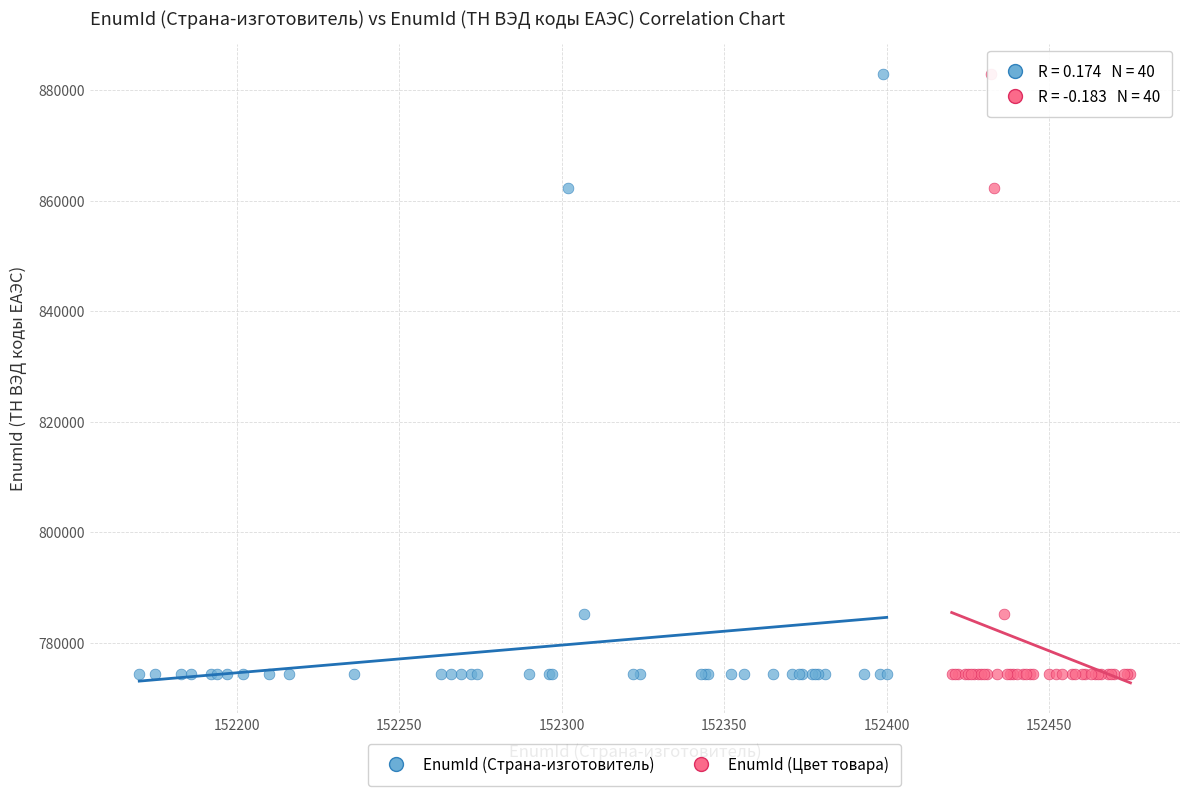

What are all the series names shown in the legend?

EnumId (Страна-изготовитель), EnumId (Цвет товара)